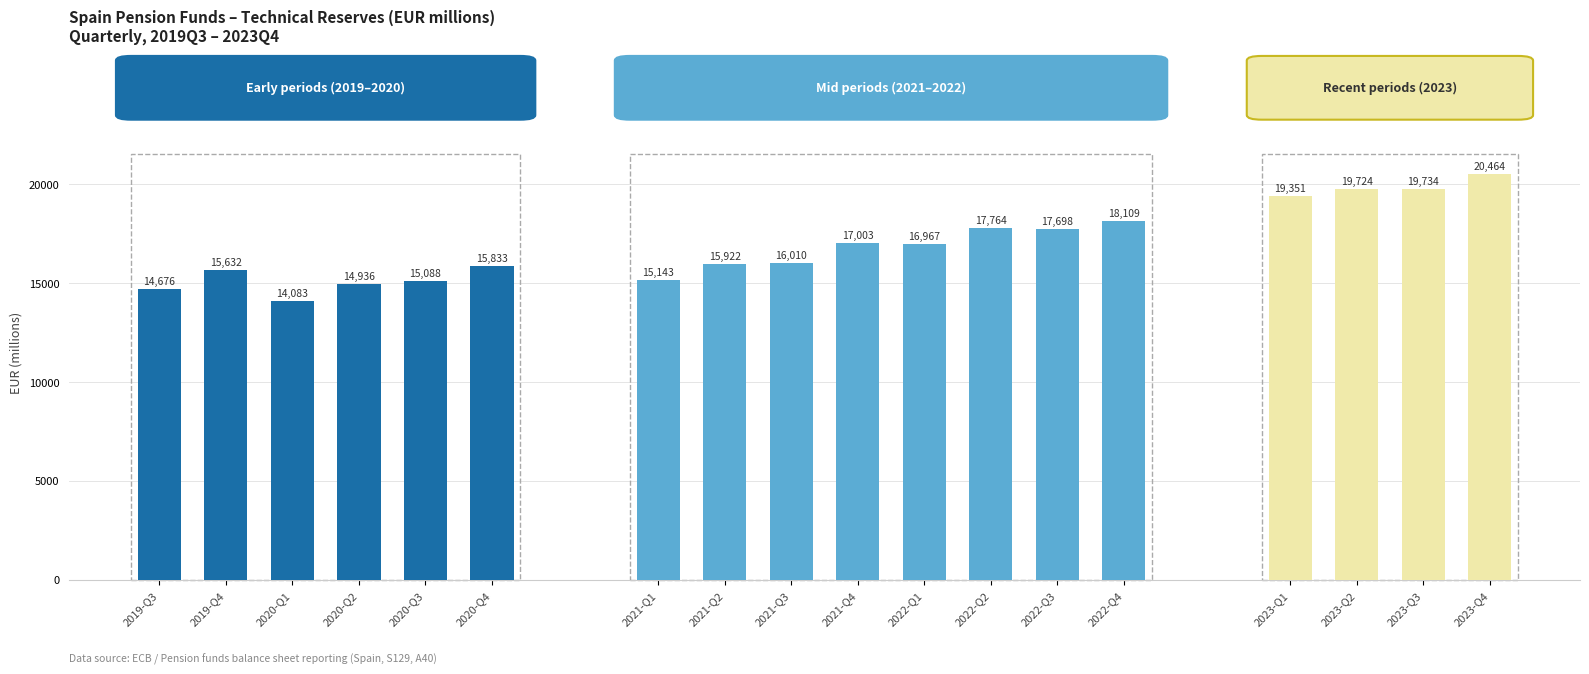

Which has a higher value, 2022-Q2 or 2021-Q3?

2022-Q2